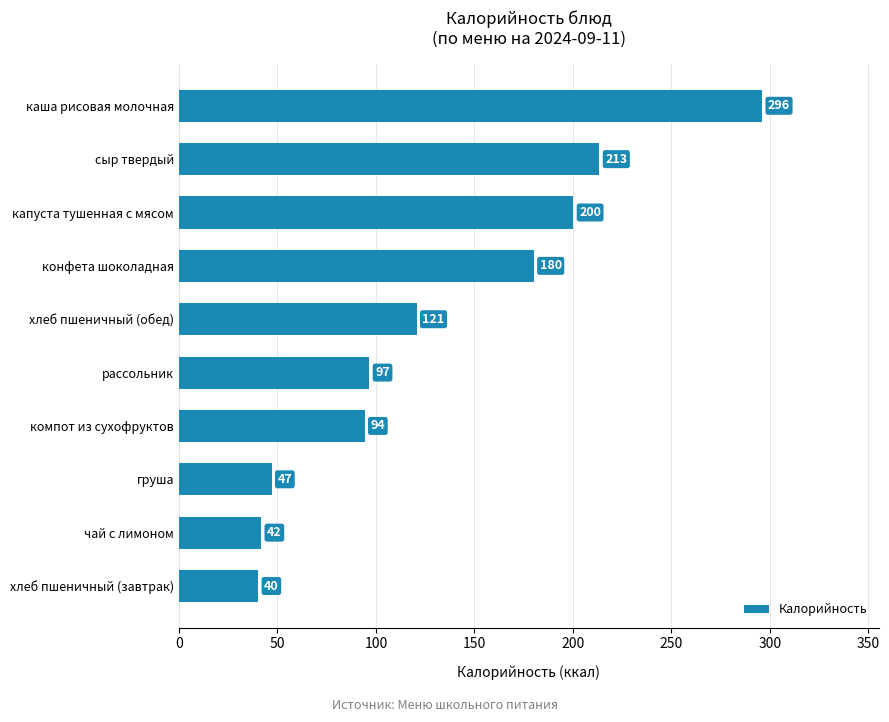

What is the sum of all values?

1330.0